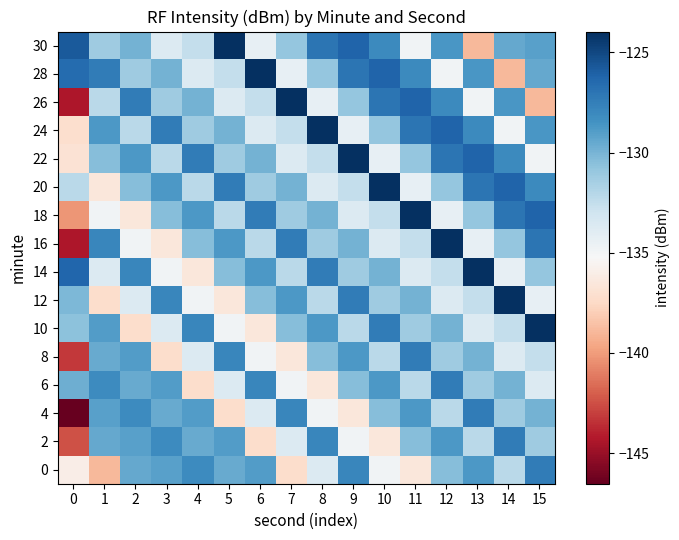

What is the minimum value shown in the chart?

-146.5